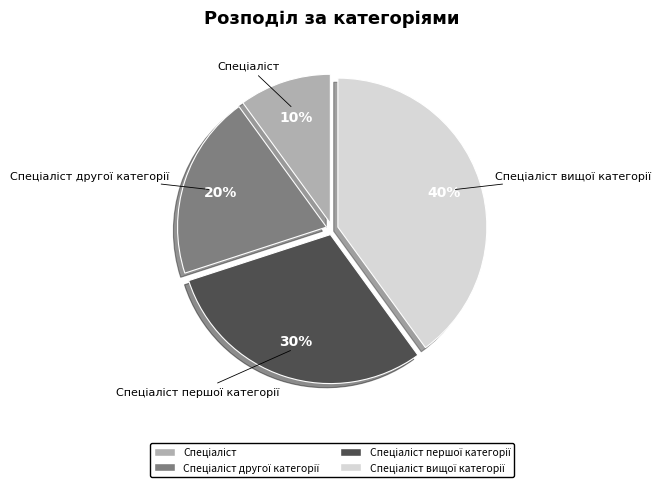

How many slices are in this pie chart?

4